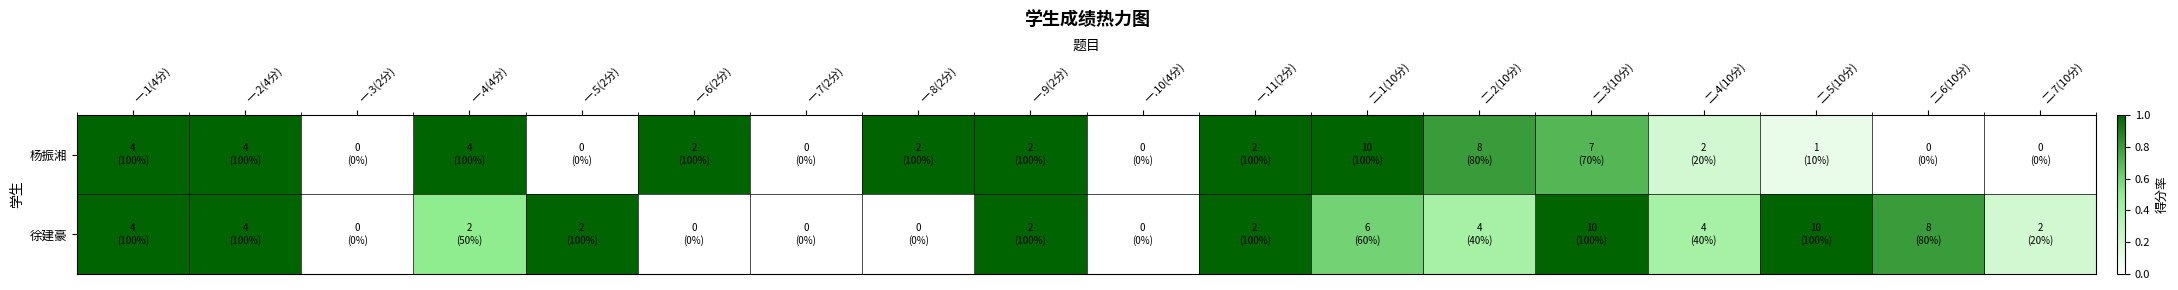

Between 一.8(2分) and 一.2(4分), which is larger?

一.8(2分)